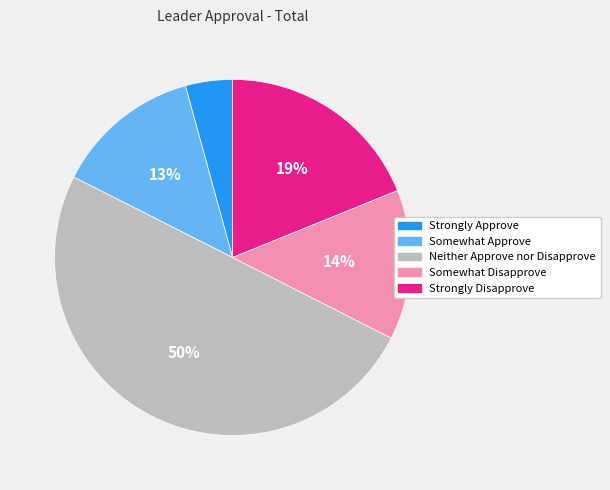

Which has a higher value, Somewhat Approve or Strongly Approve?

Somewhat Approve